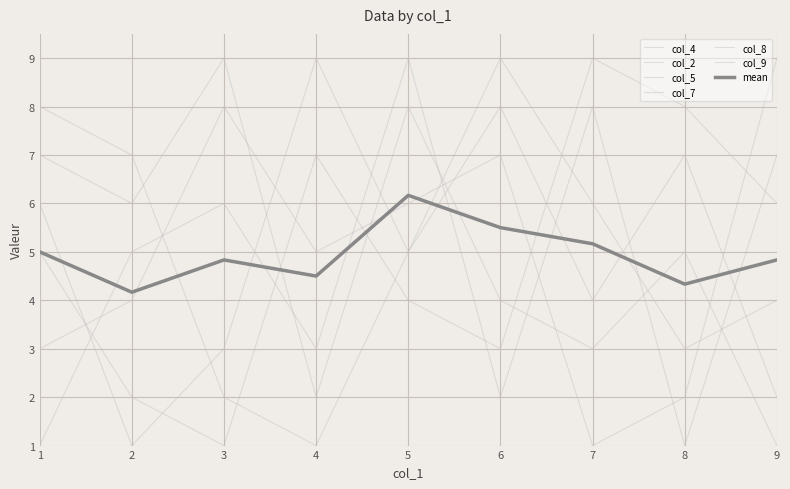

Which series ends up on top after the final intersection of col_2 and col_4?

col_4